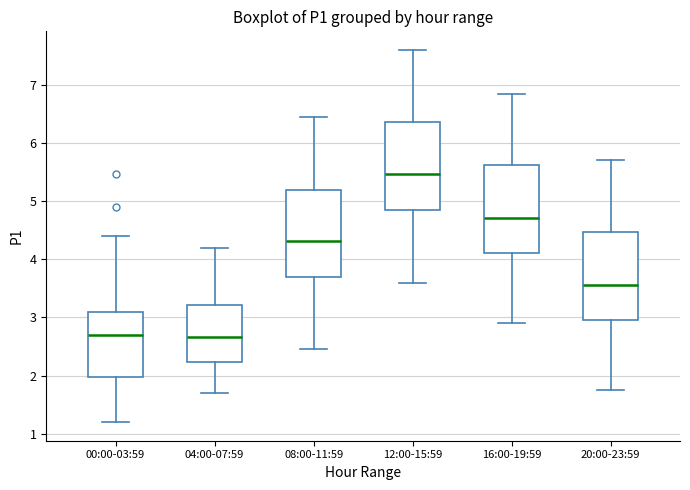

Reading left to right, read every box against the y-axis: the position of its median line, the range the box covers, and the ends of its whiskers. The values are not printed on the chart, so give them approximately, as read against the axis.

00:00-03:59: median 2.7, box 2.0 to 3.1, whiskers 1.2 to 4.4
04:00-07:59: median 2.7, box 2.2 to 3.2, whiskers 1.7 to 4.2
08:00-11:59: median 4.3, box 3.7 to 5.2, whiskers 2.5 to 6.5
12:00-15:59: median 5.5, box 4.9 to 6.4, whiskers 3.6 to 7.6
16:00-19:59: median 4.7, box 4.1 to 5.6, whiskers 2.9 to 6.9
20:00-23:59: median 3.6, box 3.0 to 4.5, whiskers 1.8 to 5.7